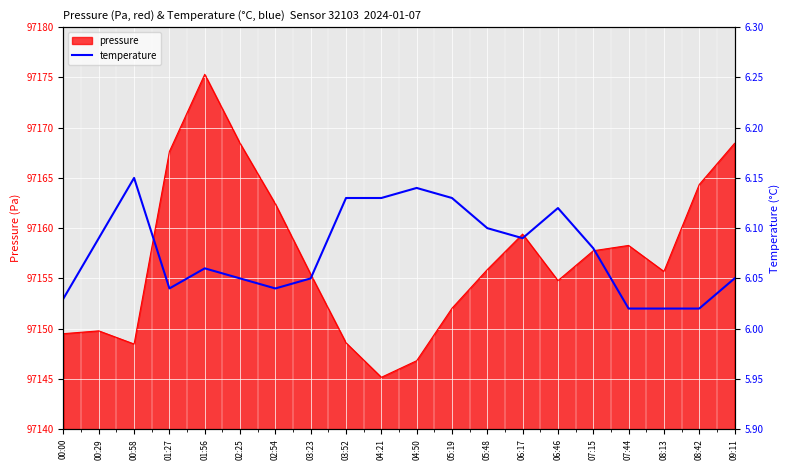

Reading left to right, transcribe all the data shown in this chart.

6.0	6.1	6.2	6.0	6.1	6.0	6.0	6.0	6.1	6.1	6.1	6.1	6.1	6.1	6.1	6.1	6.0	6.0	6.0	6.0